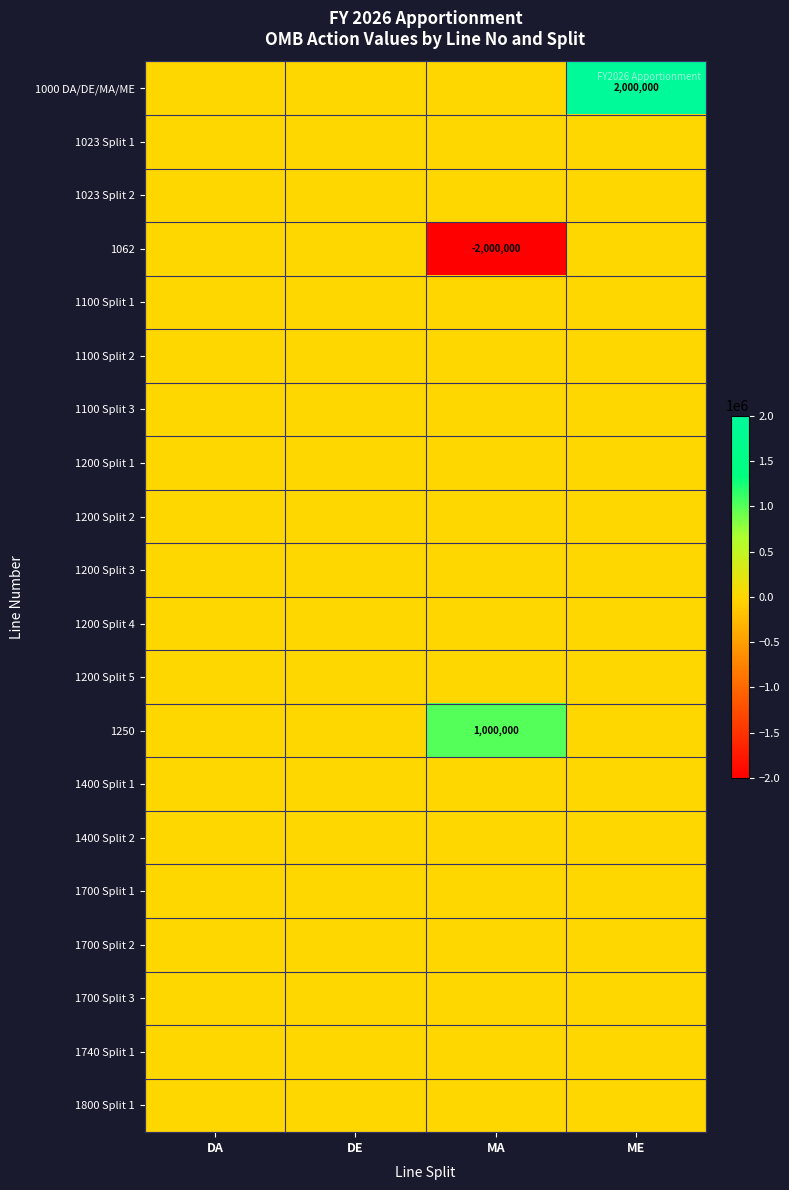

List the series in order of their peak value, lowest first.

1023 Split 1, 1023 Split 2, 1062, 1100 Split 1, 1100 Split 2, 1100 Split 3, 1200 Split 1, 1200 Split 2, 1200 Split 3, 1200 Split 4, 1200 Split 5, 1400 Split 1, 1400 Split 2, 1700 Split 1, 1700 Split 2, 1700 Split 3, 1740 Split 1, 1800 Split 1, 1250, 1000 DA/DE/MA/ME